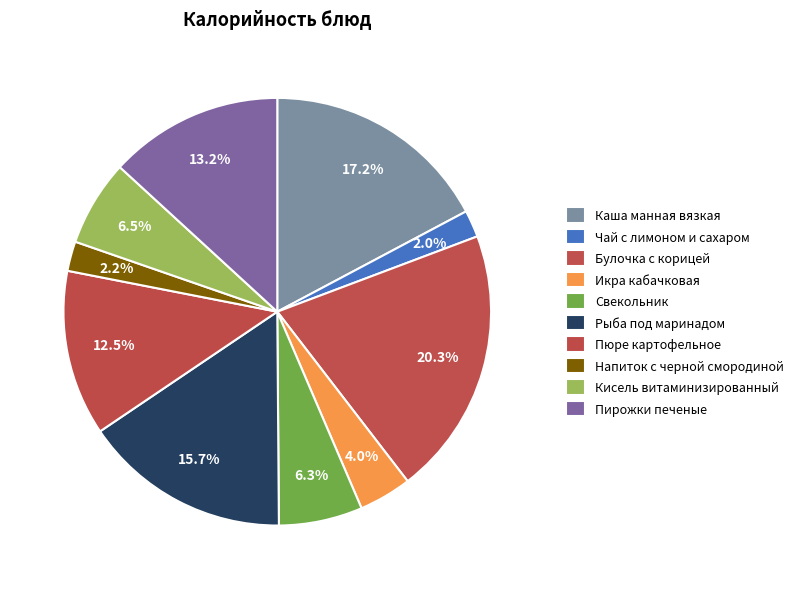

Count the number of slices in the pie.

10